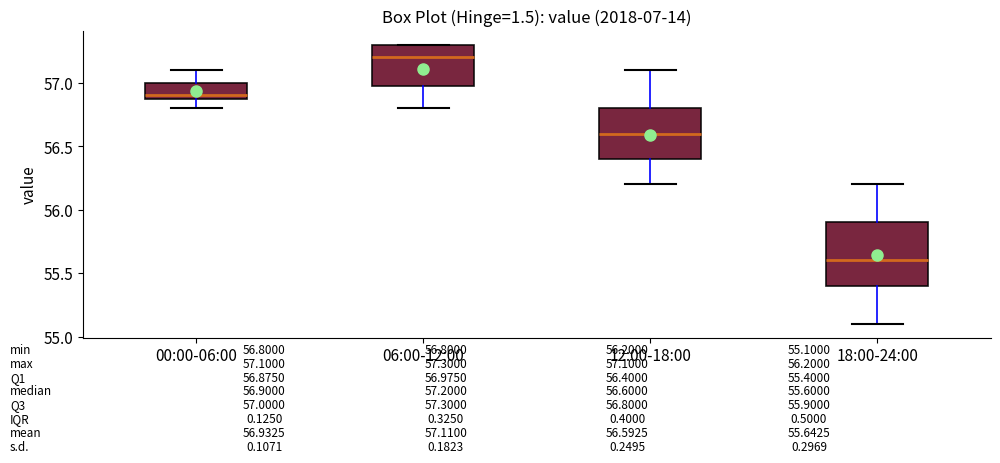

Which box is the tallest, from its lower edge to its upper edge?

18:00-24:00